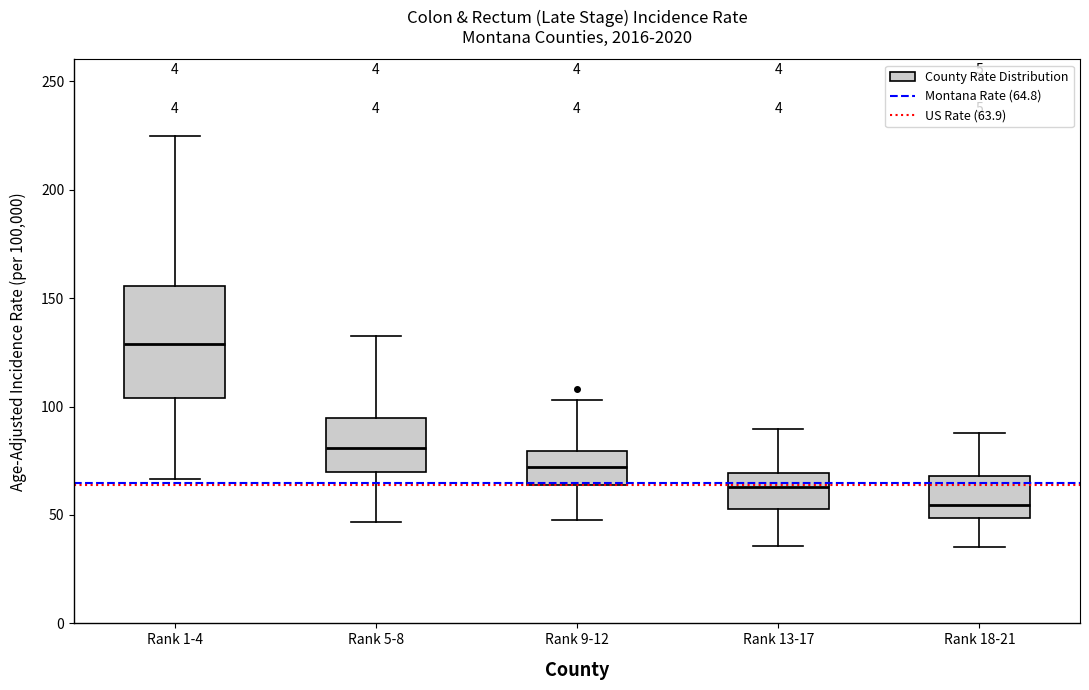

Reading left to right, read every box against the y-axis: the position of its median line, the range the box covers, and the ends of its whiskers. The values are not printed on the chart, so give them approximately, as read against the axis.

Rank 1-4: median 130, box 105 to 155, whiskers 65 to 225
Rank 5-8: median 80, box 70 to 95, whiskers 45 to 135
Rank 9-12: median 70, box 65 to 80, whiskers 50 to 105
Rank 13-17: median 65, box 55 to 70, whiskers 35 to 90
Rank 18-21: median 55, box 50 to 70, whiskers 35 to 90